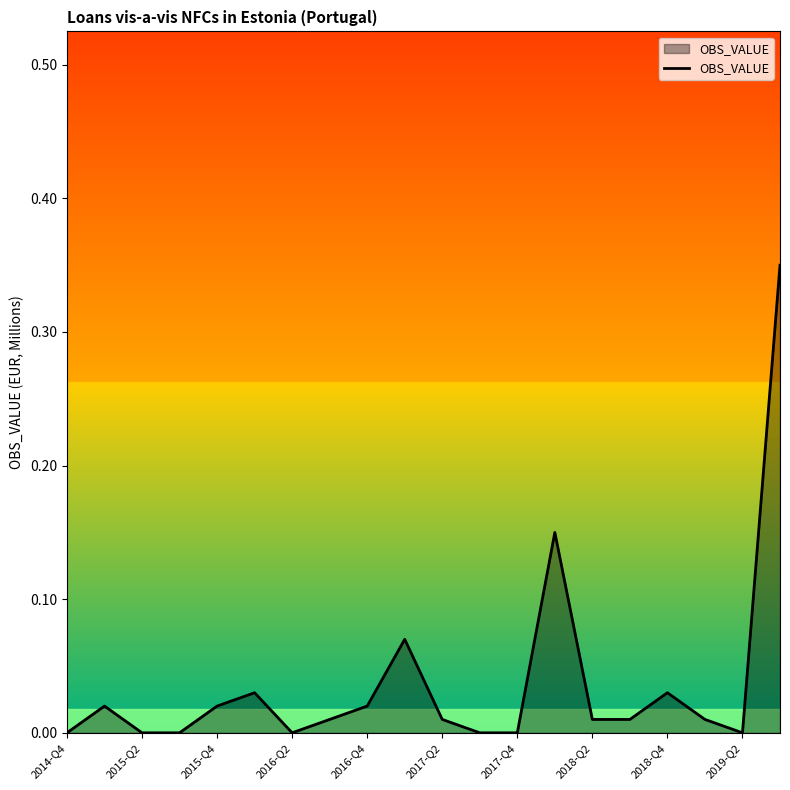

How many lines are shown in the chart?

1